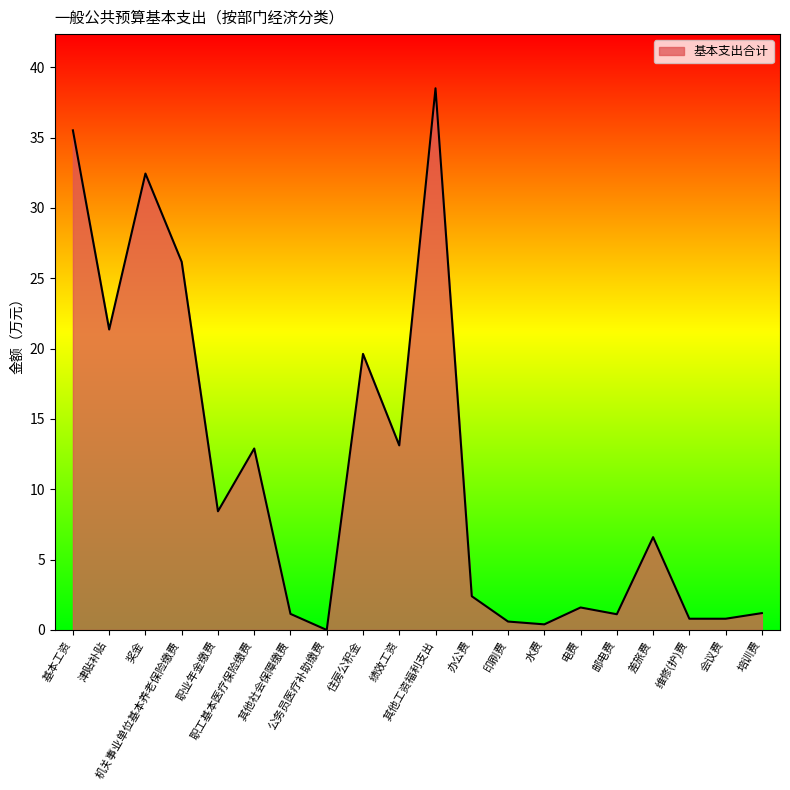

What is the greatest value displayed?

38.5